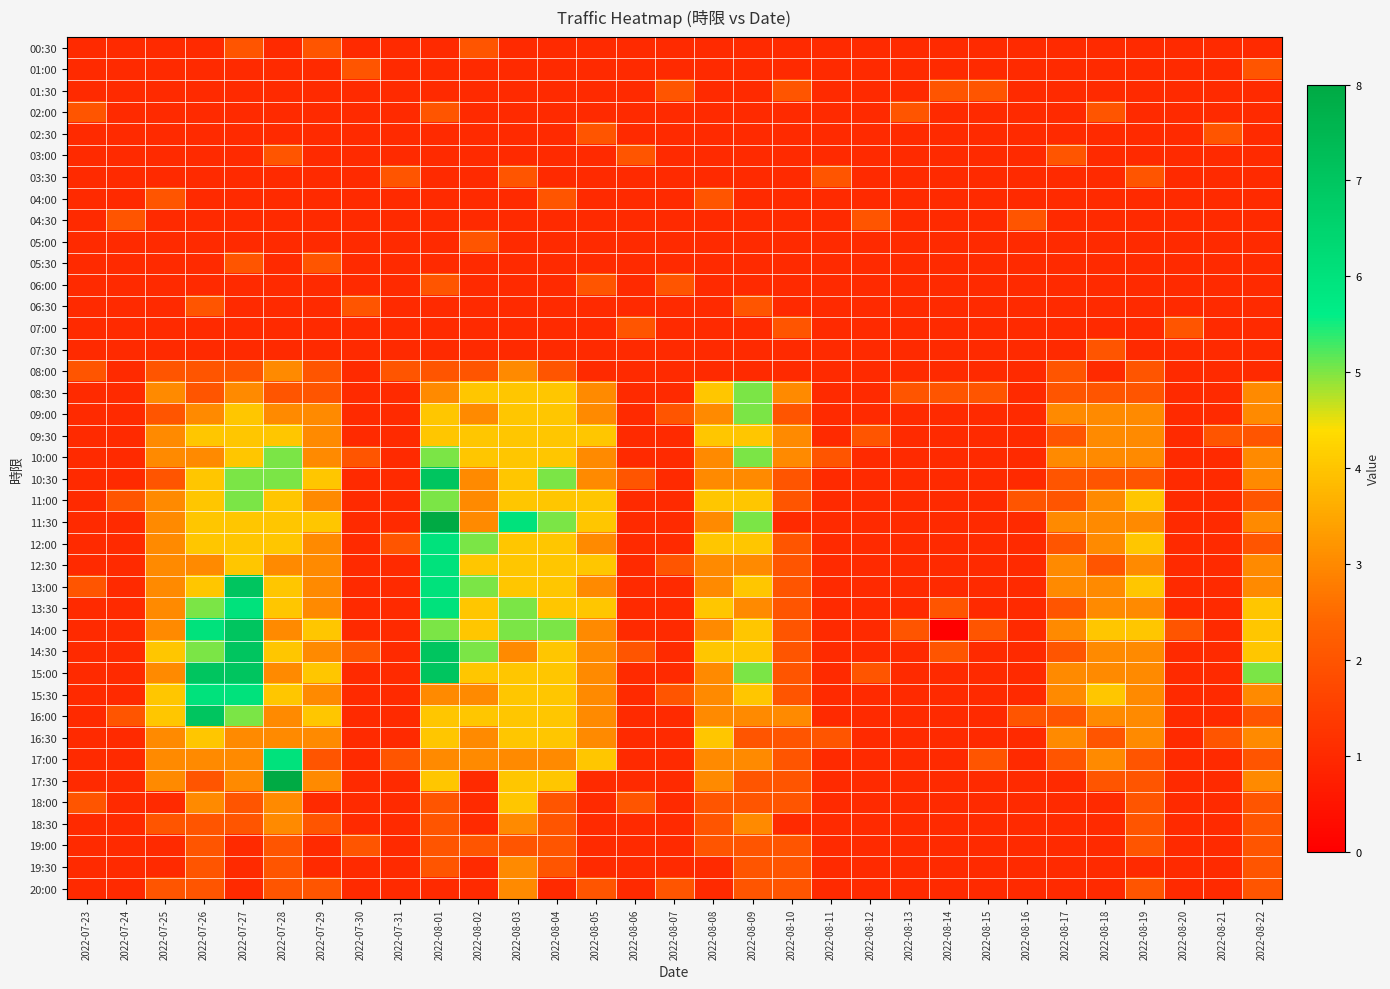

Count the number of categories in the chart.

31